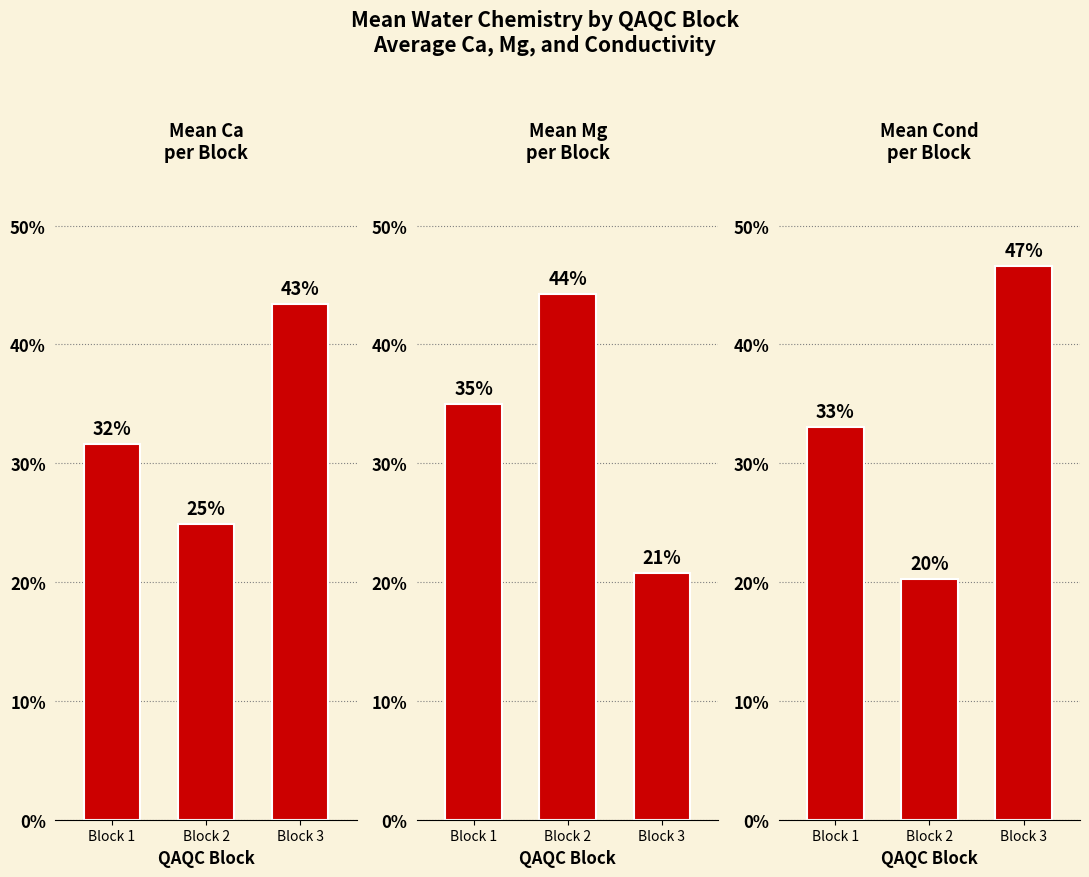

At which label does Mg reach its peak?

Block 2